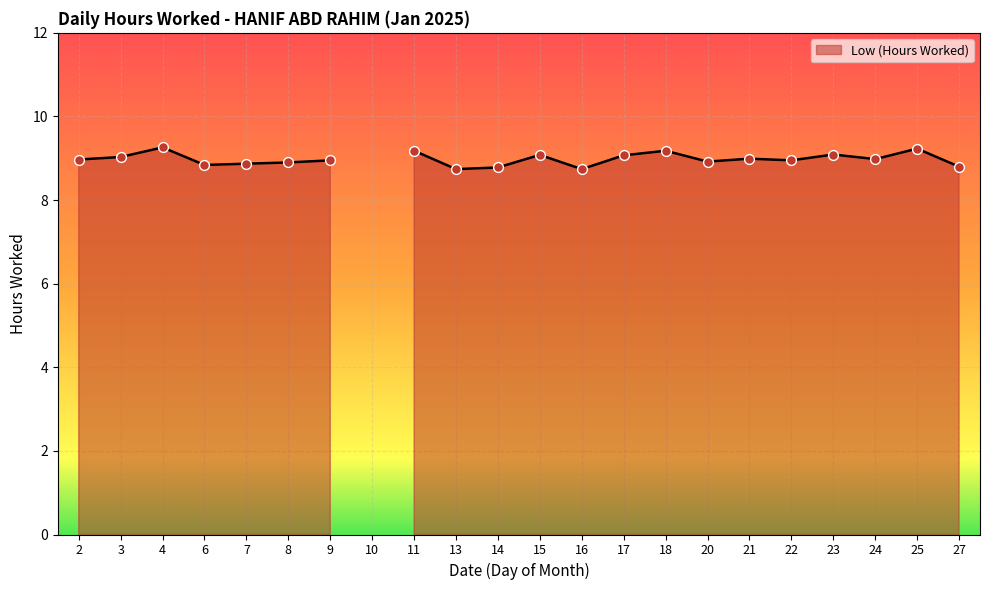

What is the ratio of the value at 3 to the value at 27?

1.0